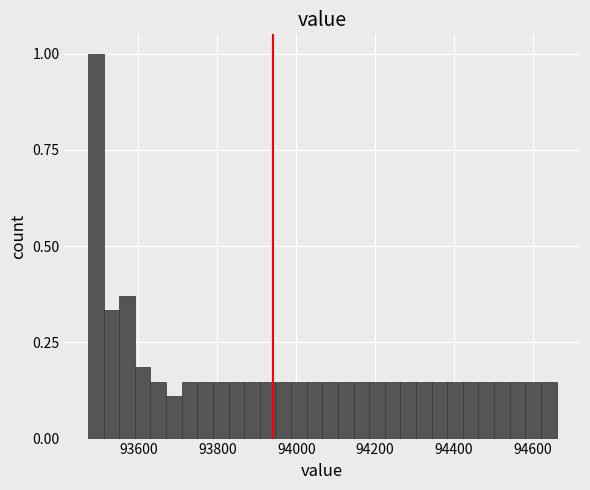

Read against the x-axis, roughly where is the centre of the tallest bar?

93500